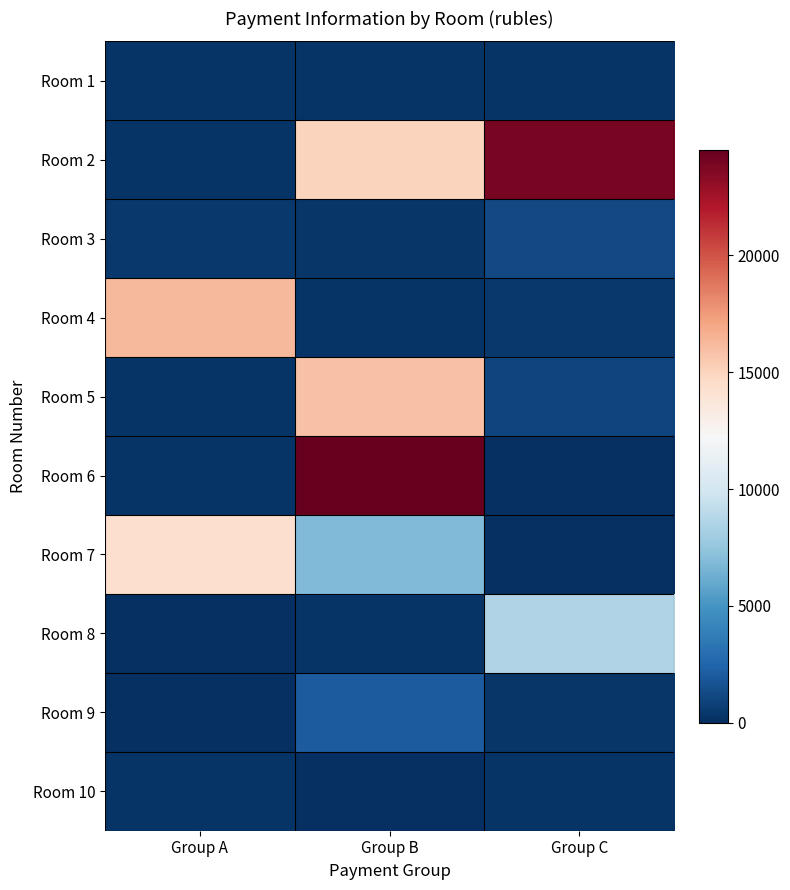

What is the total value across all series at Group C?

35774.7